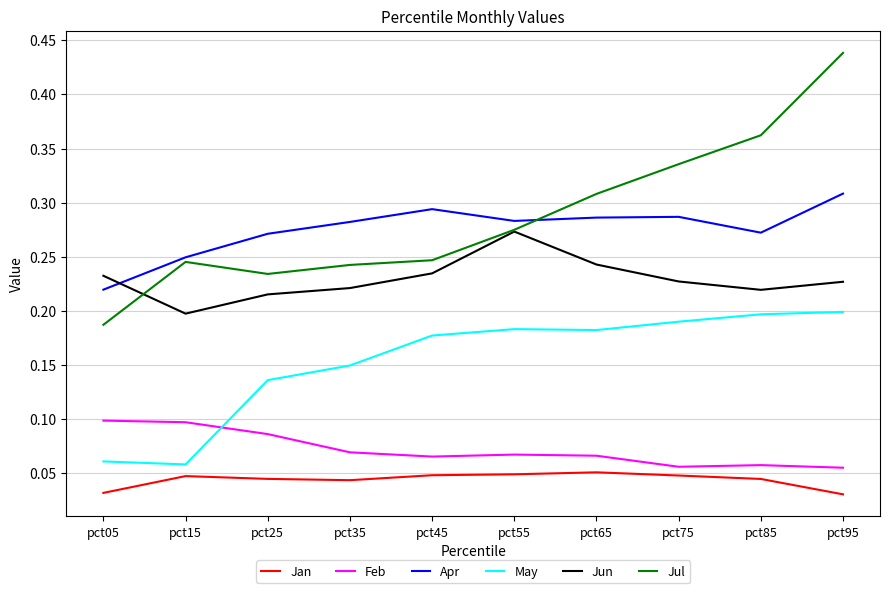

The value of Jul at pct45 is 0.1. True or false?

False